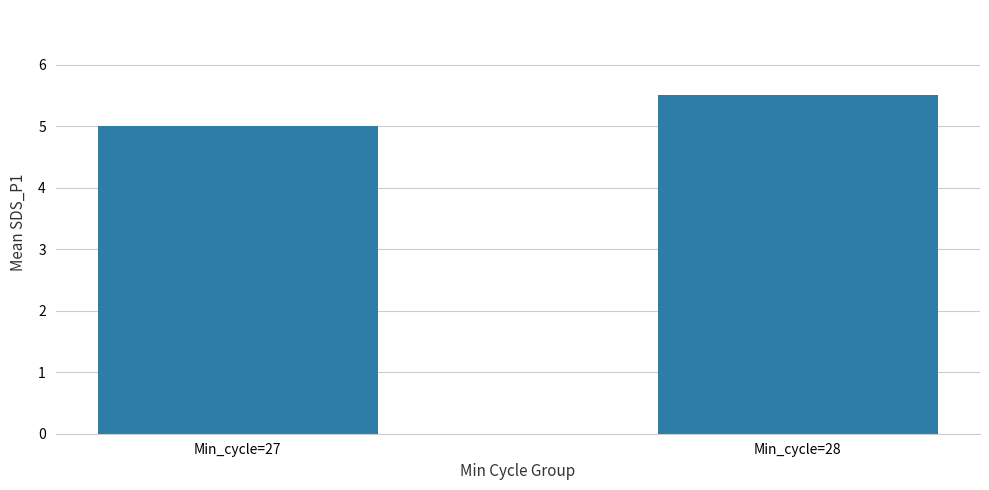

What is the difference between the values at Min_cycle=28 and Min_cycle=27?

0.5